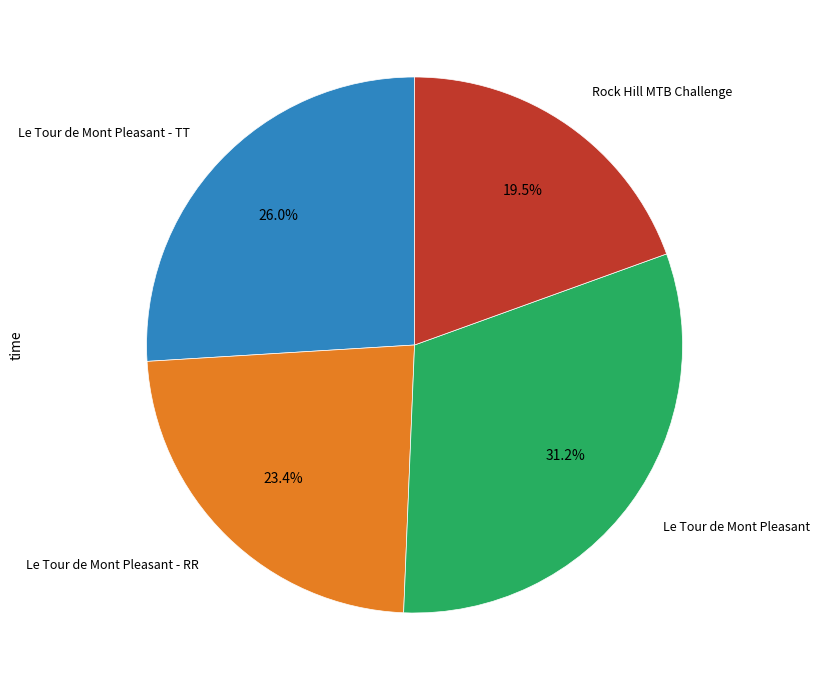

Is there any slice that represents more than half of the pie?

No